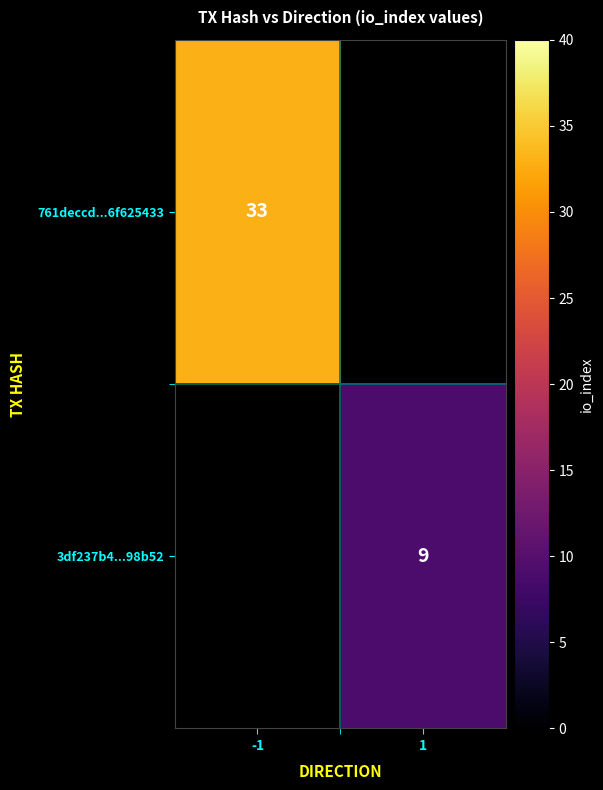

True or false: 3df237b4...98b52 has a value of 15 at 1.

False